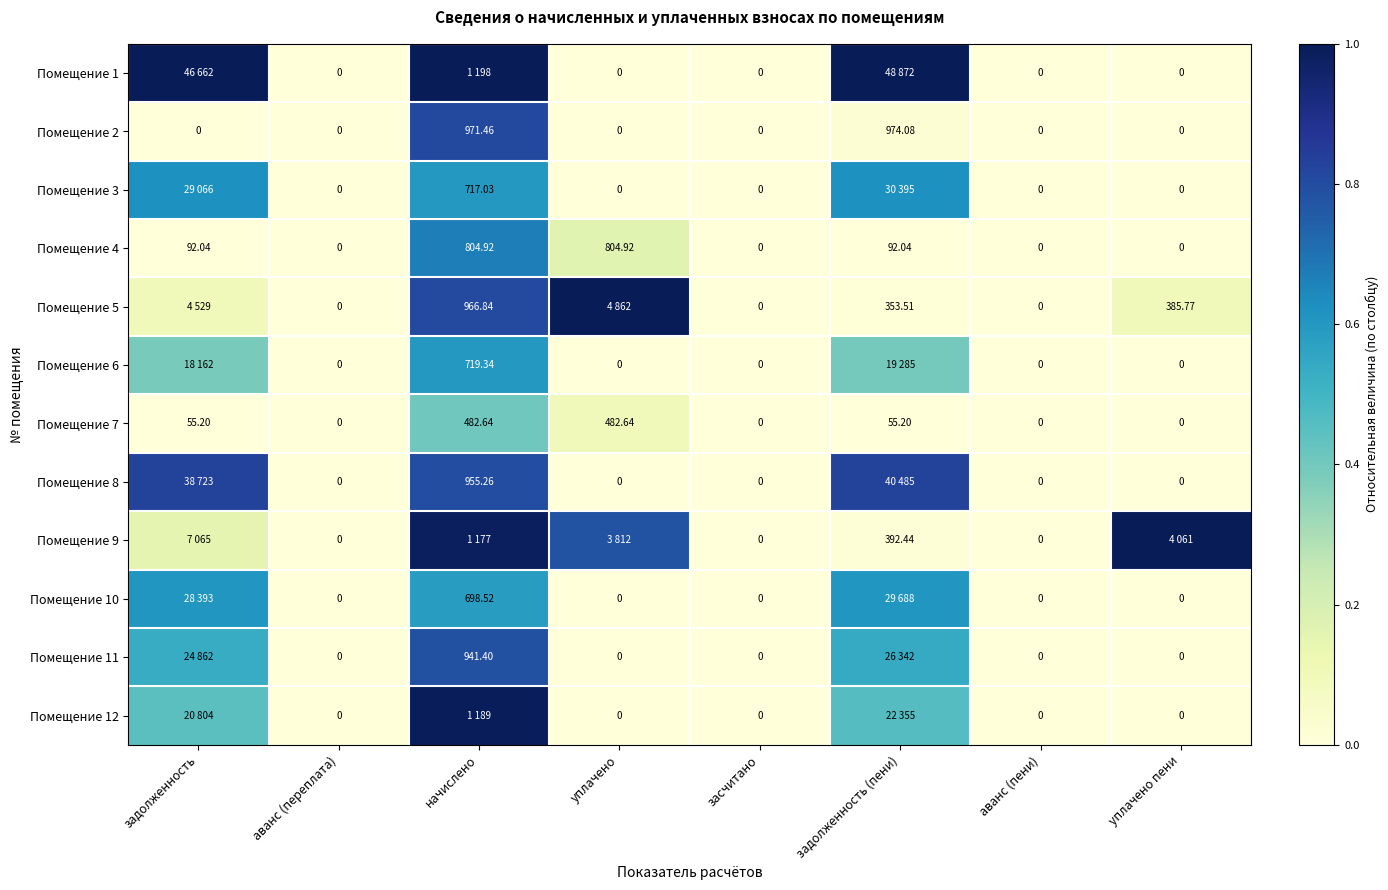

How many data points in Помещение 4 are less than 92?

4